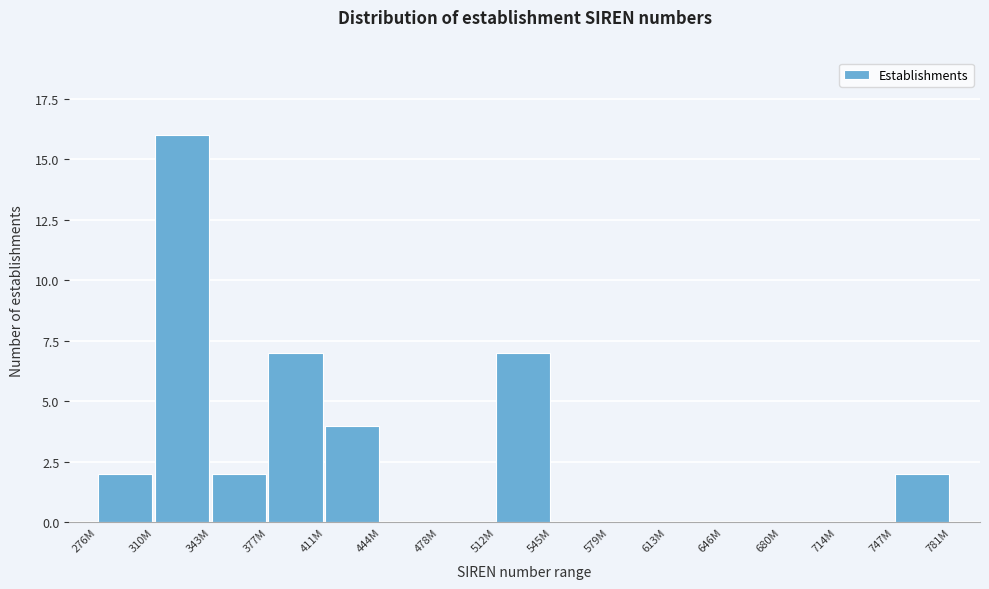

Reading left to right, transcribe all the data shown in this chart.

276M=2	310M=16	343M=2	377M=7	411M=4	444M=0	478M=0	512M=7	545M=0	579M=0	613M=0	646M=0	680M=0	714M=0	747M=2